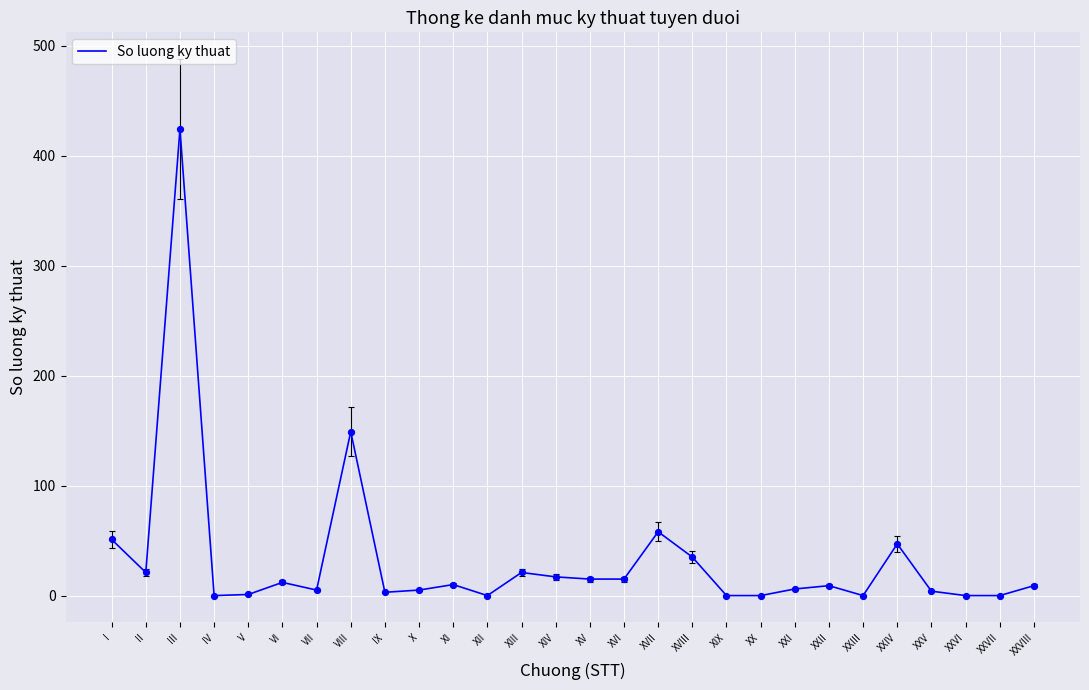

Between VII and XIII, which is larger?

XIII